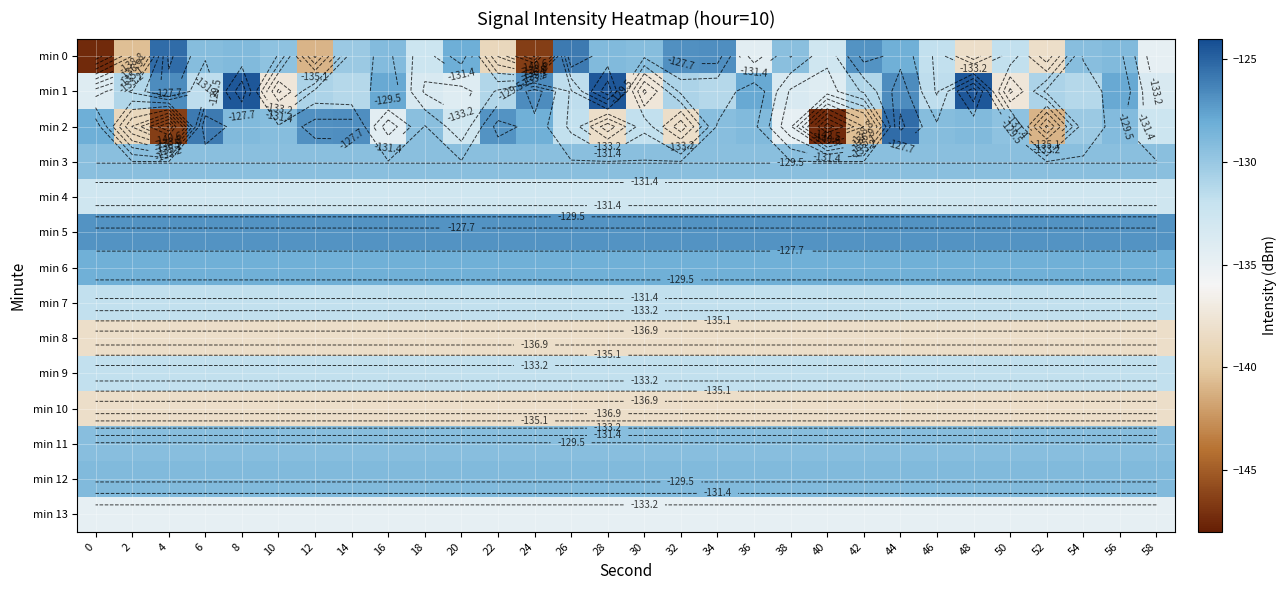

Rank the series at 6 from highest to lowest value.

min 2, min 5, min 6, min 12, min 0, min 11, min 3, min 1, min 7, min 9, min 4, min 13, min 8, min 10